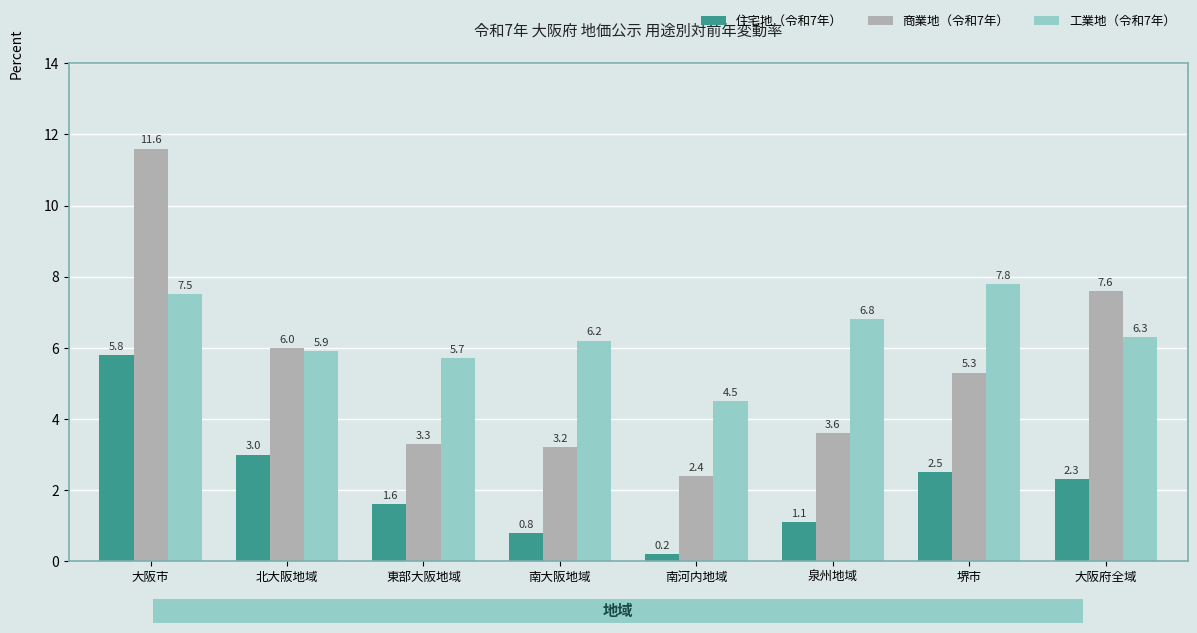

Reading left to right, what are all the values shown in this chart?

住宅地（令和7年）: 大阪市=5.8	北大阪地域=3.0	東部大阪地域=1.6	南大阪地域=0.8	南河内地域=0.2	泉州地域=1.1	堺市=2.5	大阪府全域=2.3
商業地（令和7年）: 大阪市=11.6	北大阪地域=6.0	東部大阪地域=3.3	南大阪地域=3.2	南河内地域=2.4	泉州地域=3.6	堺市=5.3	大阪府全域=7.6
工業地（令和7年）: 大阪市=7.5	北大阪地域=5.9	東部大阪地域=5.7	南大阪地域=6.2	南河内地域=4.5	泉州地域=6.8	堺市=7.8	大阪府全域=6.3